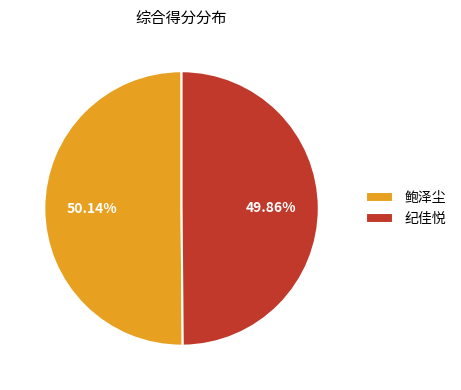

How many segments does this pie chart have?

2